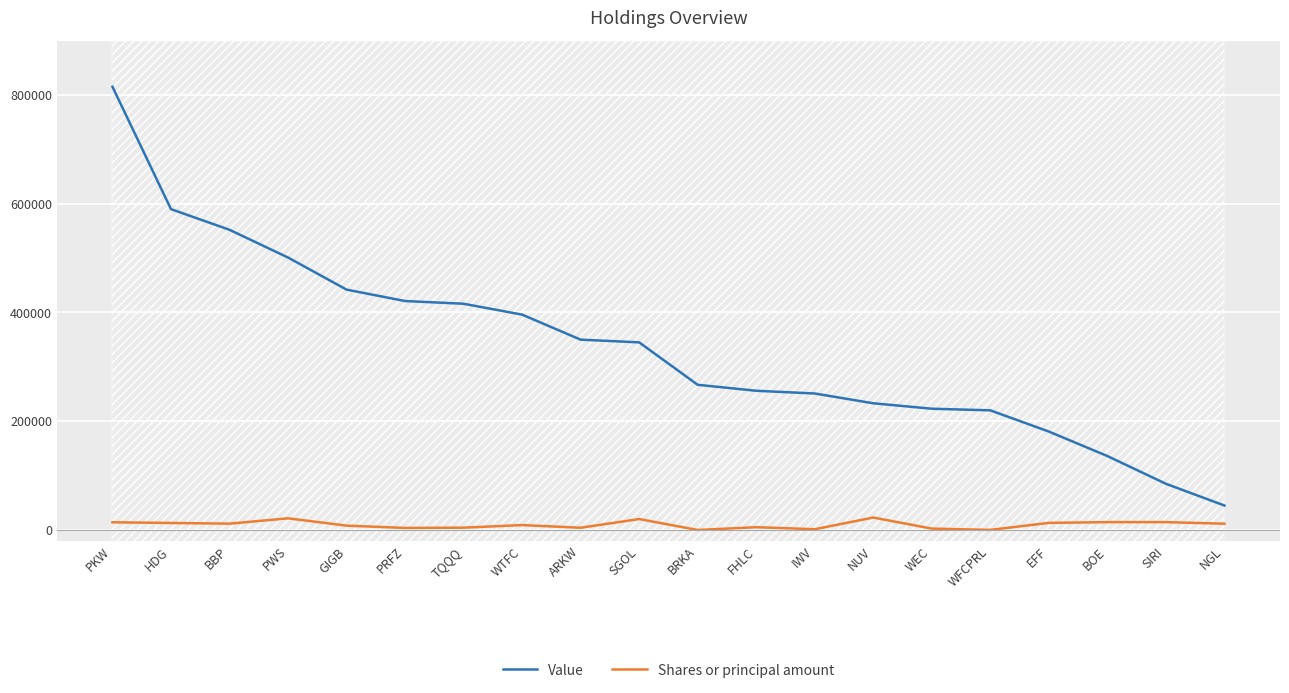

True or false: Value and Shares or principal amount intersect in this chart.

False